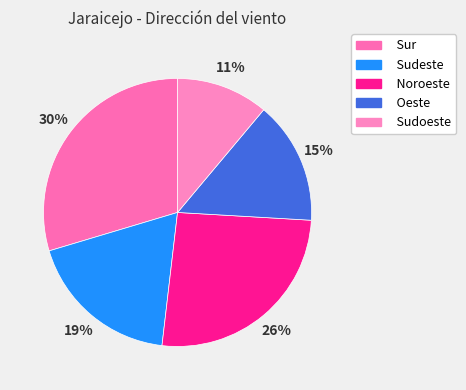

To the nearest percent, what is the difference between the largest and smallest slice percentages?

19%